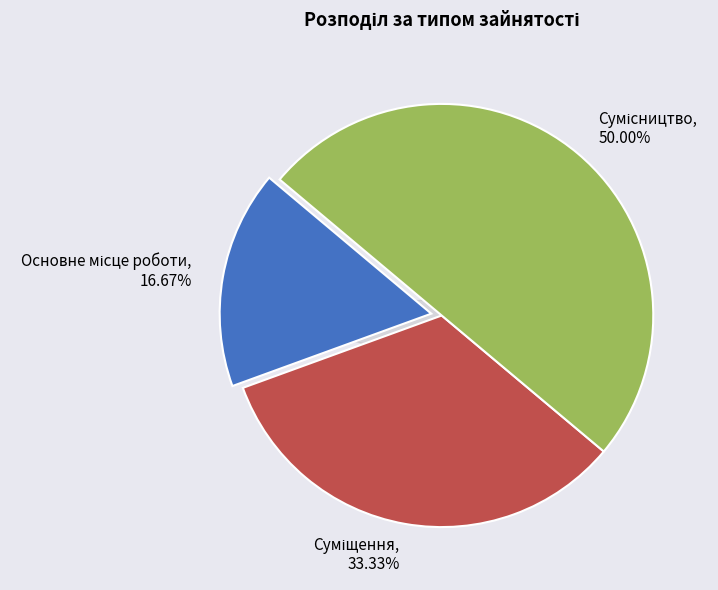

To the nearest percent, what is the average slice percentage?

33%